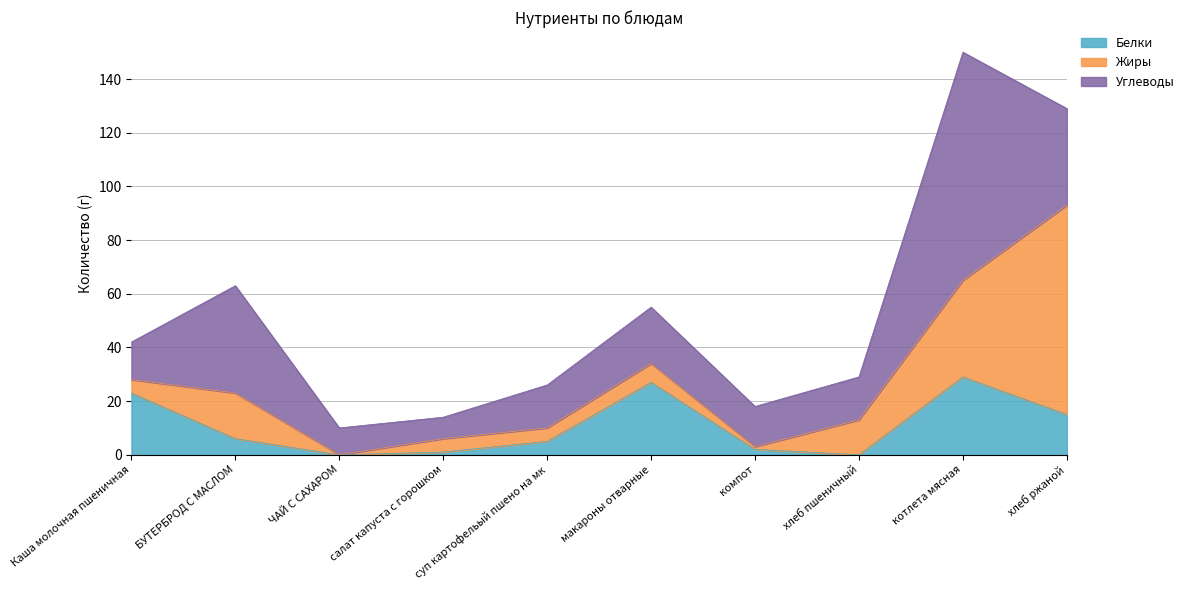

At which category does Белки reach its first local peak?

макароны отварные